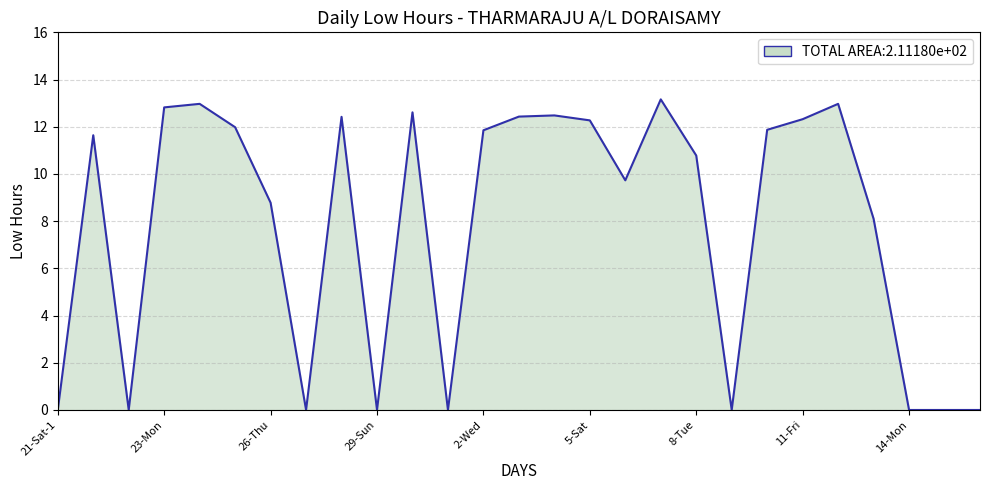

What is the difference between the maximum and minimum values?

13.2